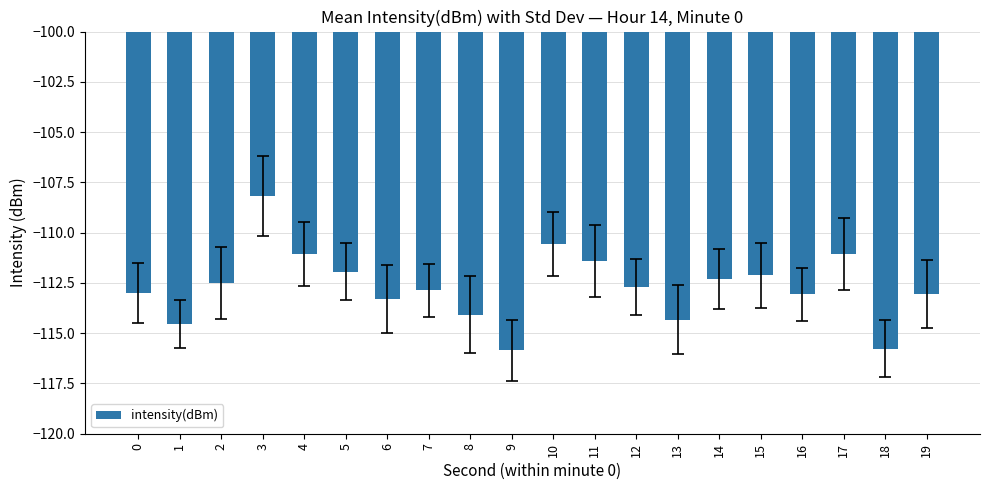

What is the approximate value at 7?

-112.9